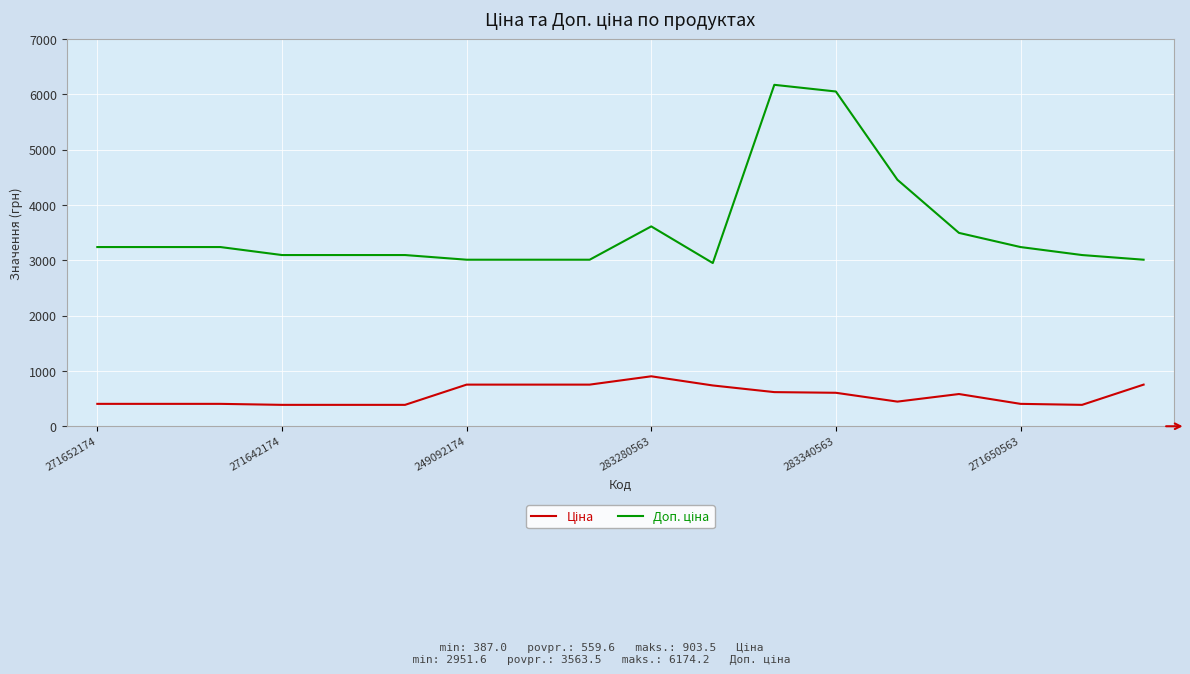

What is the greatest value displayed?

6174.2